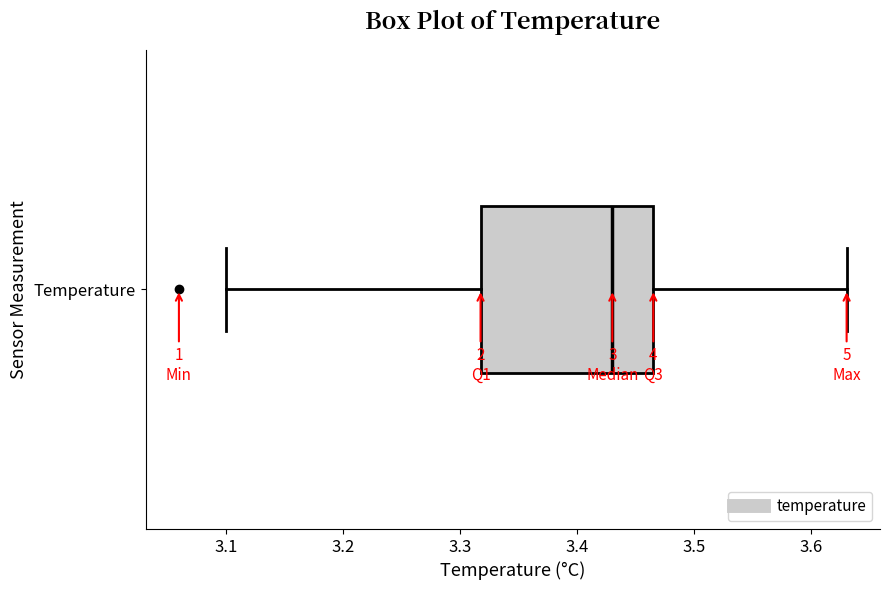

Read this box plot against the x-axis: the position of the median line, the range covered by the box, and the ends of both whiskers. The values are not printed on the chart, so give them approximately, as read against the axis.

median 3.43, box 3.32 to 3.47, whiskers 3.10 to 3.63